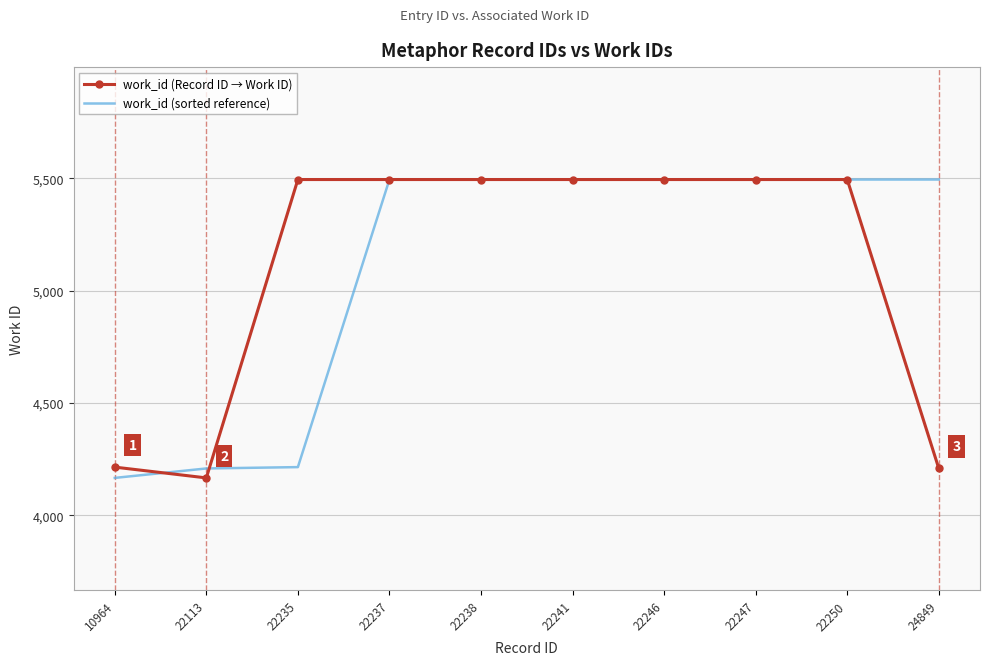

What is the minimum value for work_id (sorted reference)?

4167